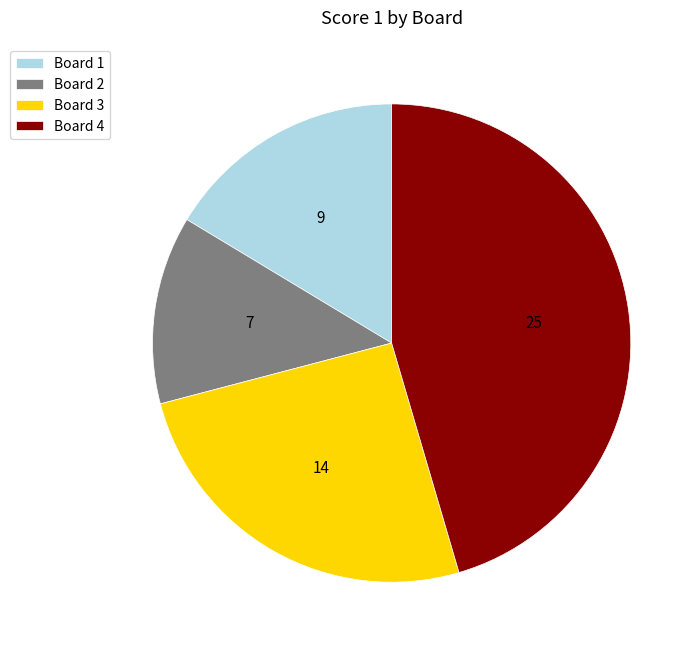

Count the number of slices in the pie.

4